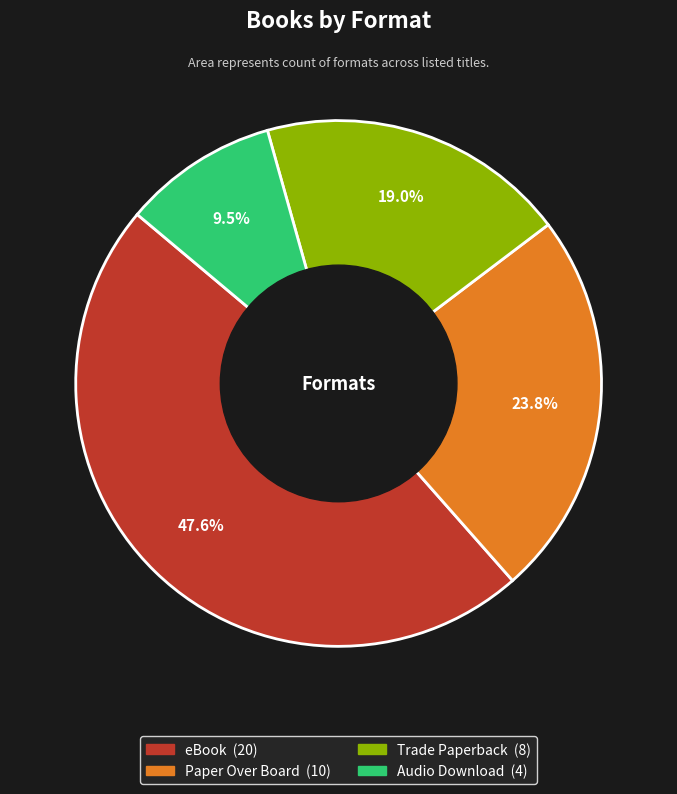

What percentage is NOT represented by eBook?

52.4%